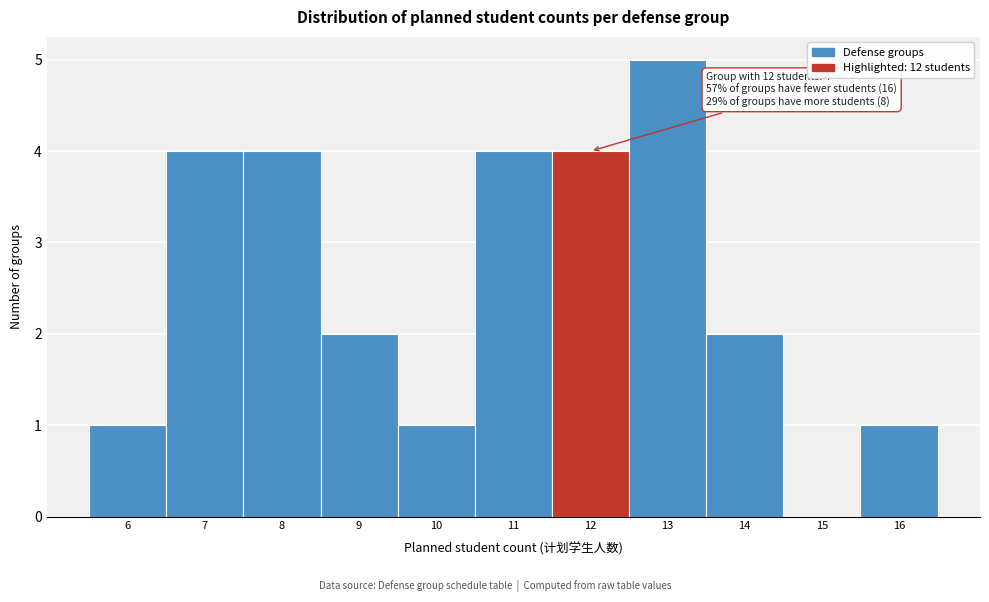

Which range on the x-axis has the tallest bar?

12.5 to 13.5